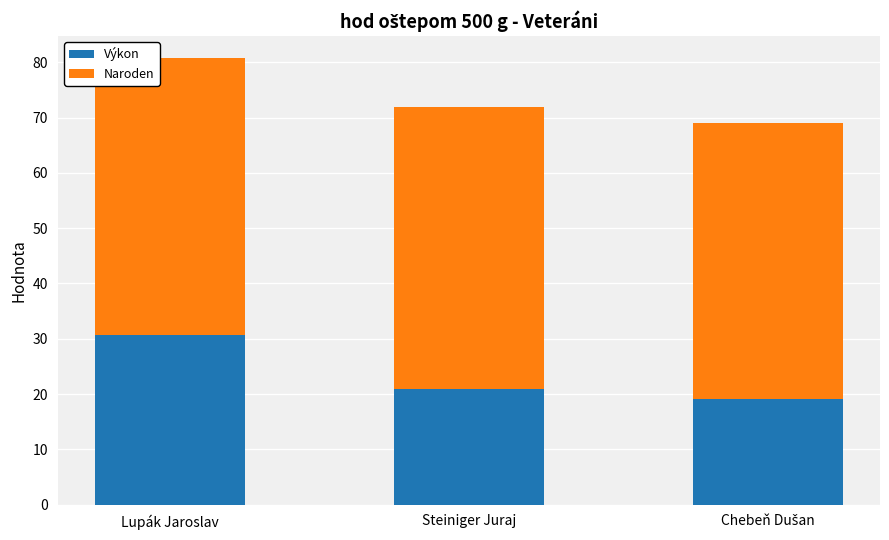

What is the difference between the maximum and second lowest values in the Výkon series?

9.8